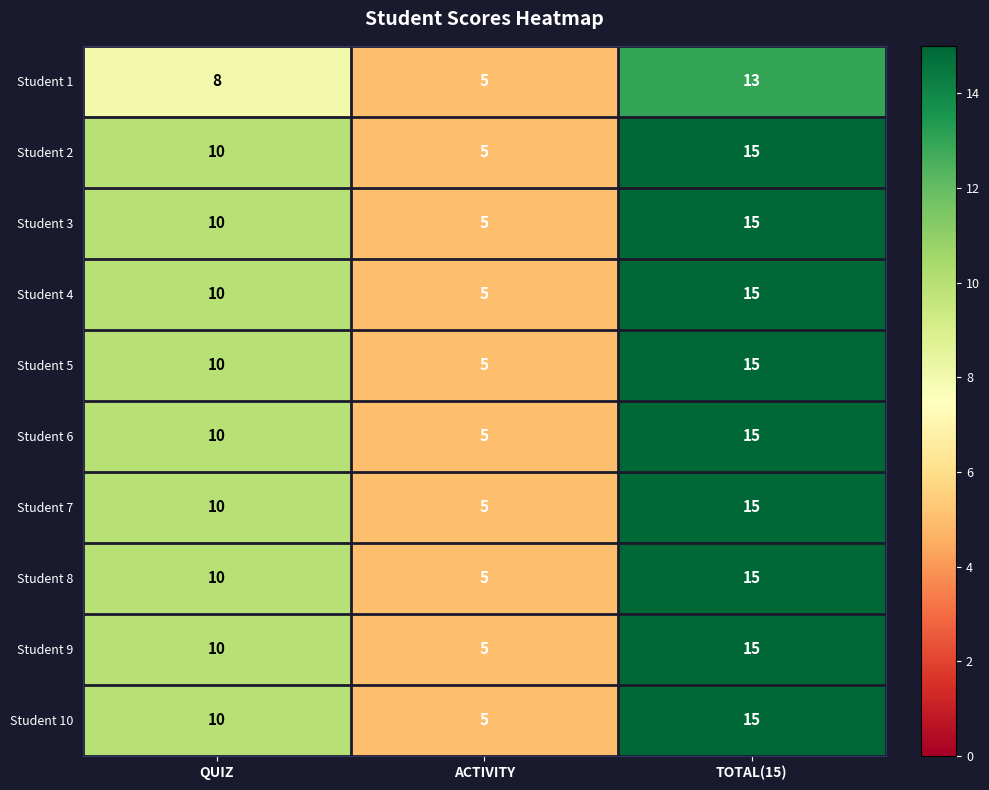

The value of Student 2 at TOTAL(15) is 22. True or false?

False